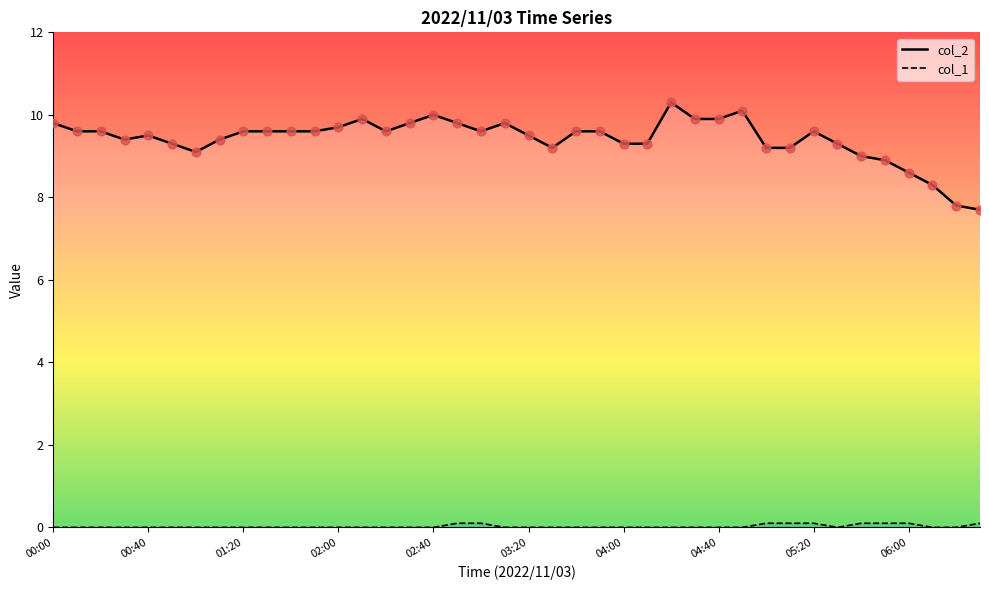

Which series reaches the maximum Y coordinate?

col_2